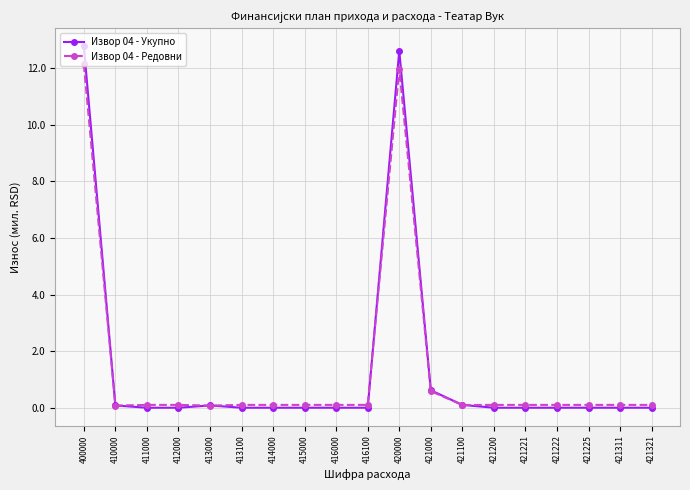

List the series in order of their peak value, highest first.

Извор 04 - Укупно, Извор 04 - Редовни